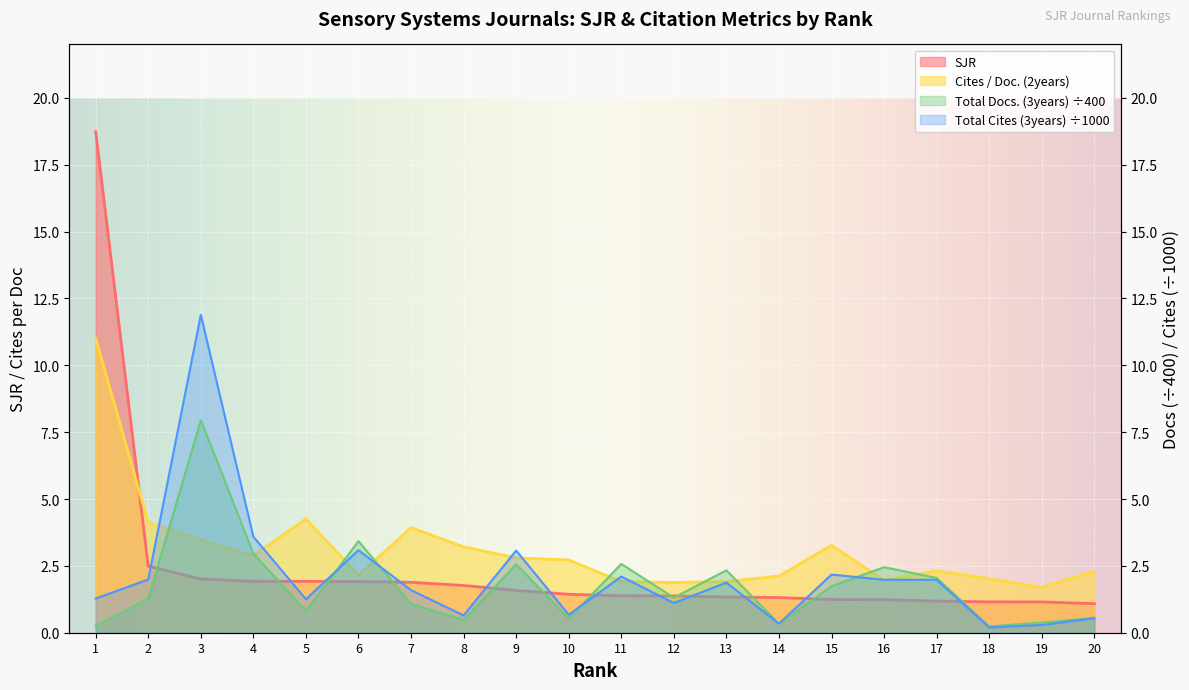

What is the difference between the second highest and second lowest values in the Cites / Doc. (2years) series?

2.4